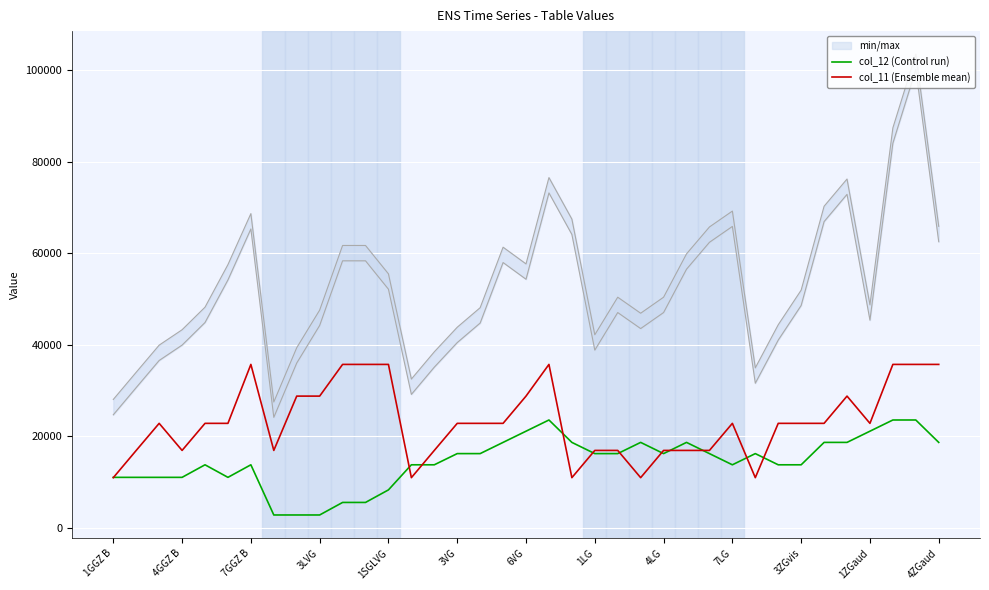

The value of col_11 (Ensemble mean) at 7LG is 5126. True or false?

False